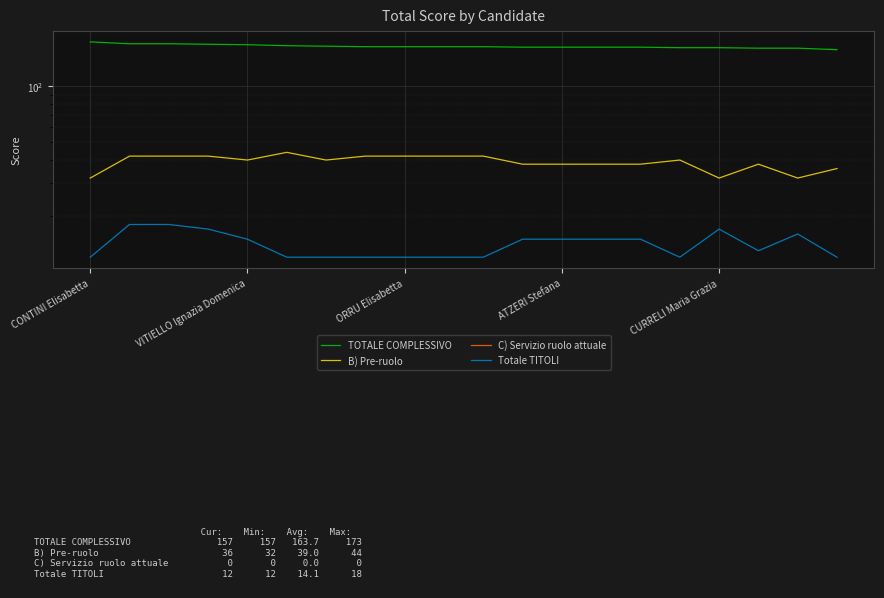

What is the maximum value shown in the chart?

173